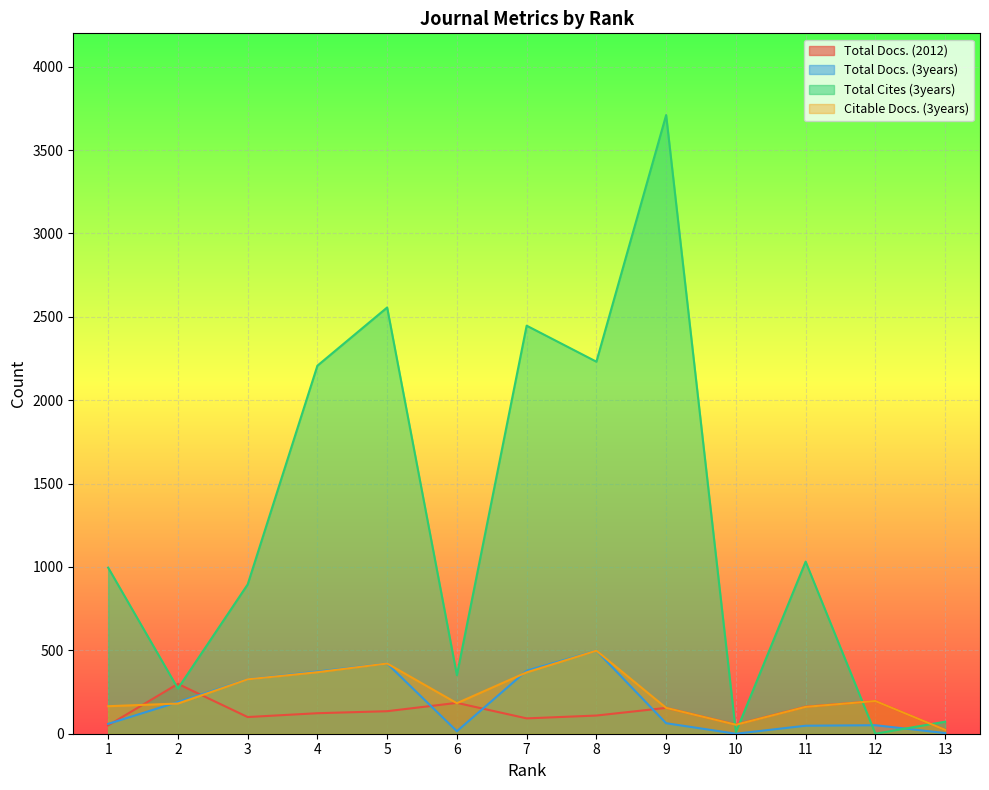

Which has a higher value, 9 or 1?

9